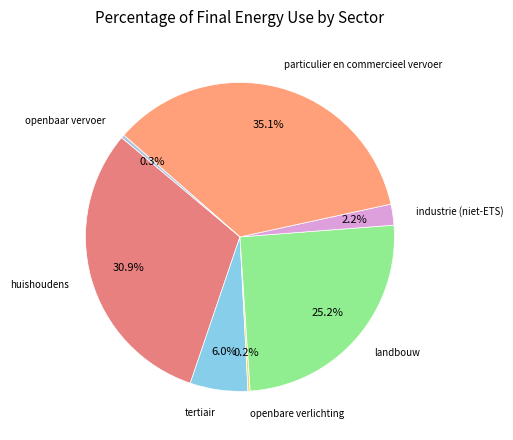

Which category has the smallest portion of the pie?

openbare verlichting